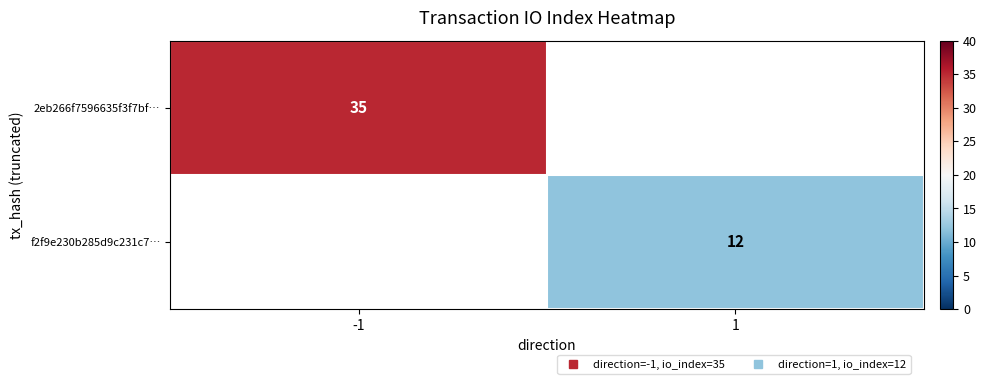

List the labels in order of f2f9e230b285d9c231c7… value, largest first.

-1, 1